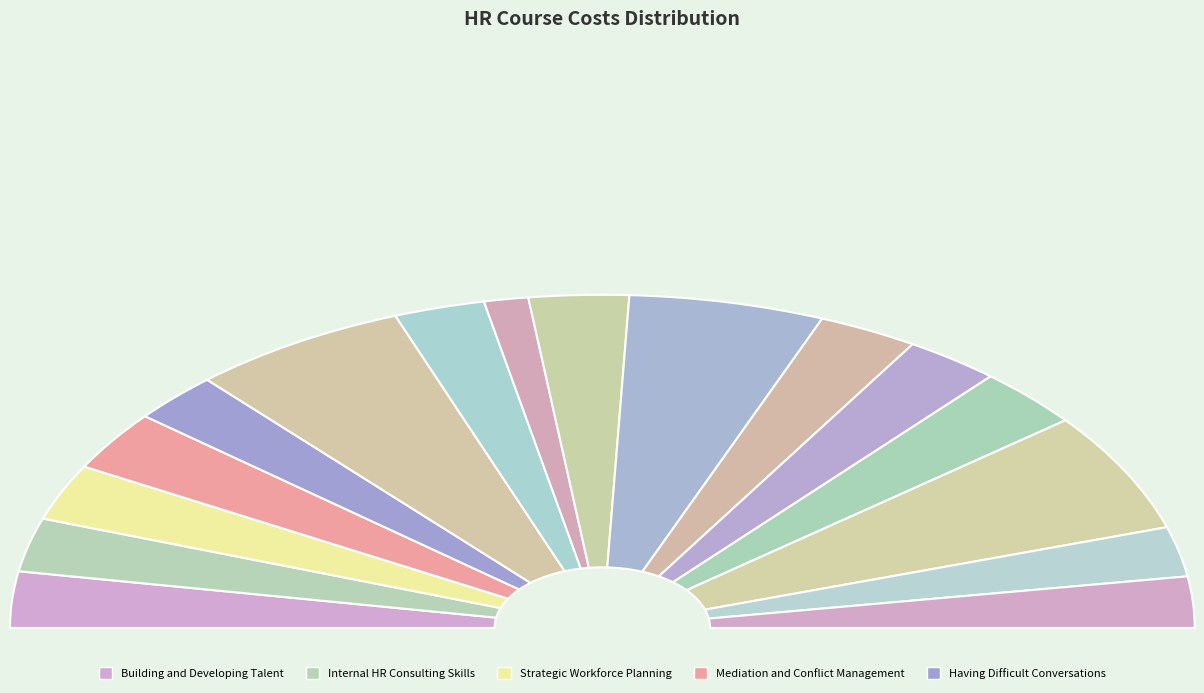

Is the sum of Having Difficult Conversations and Mediation and Conflict Management greater than half?

No